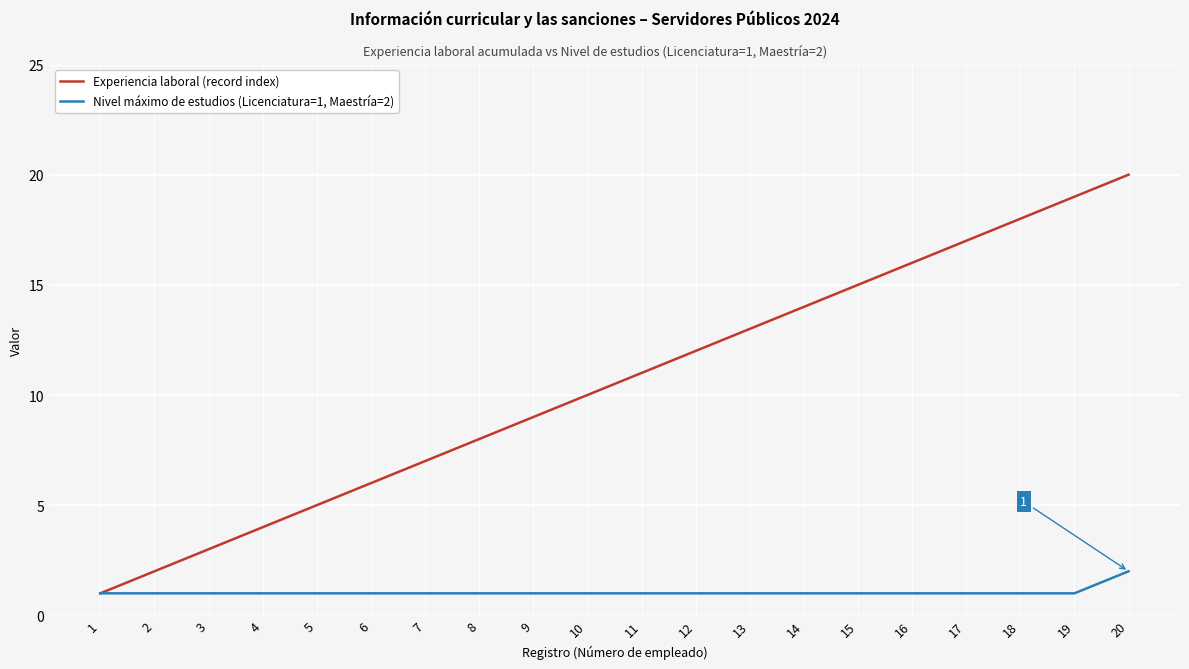

Is it true that Experiencia laboral (record index) equals 8 at 8?

True